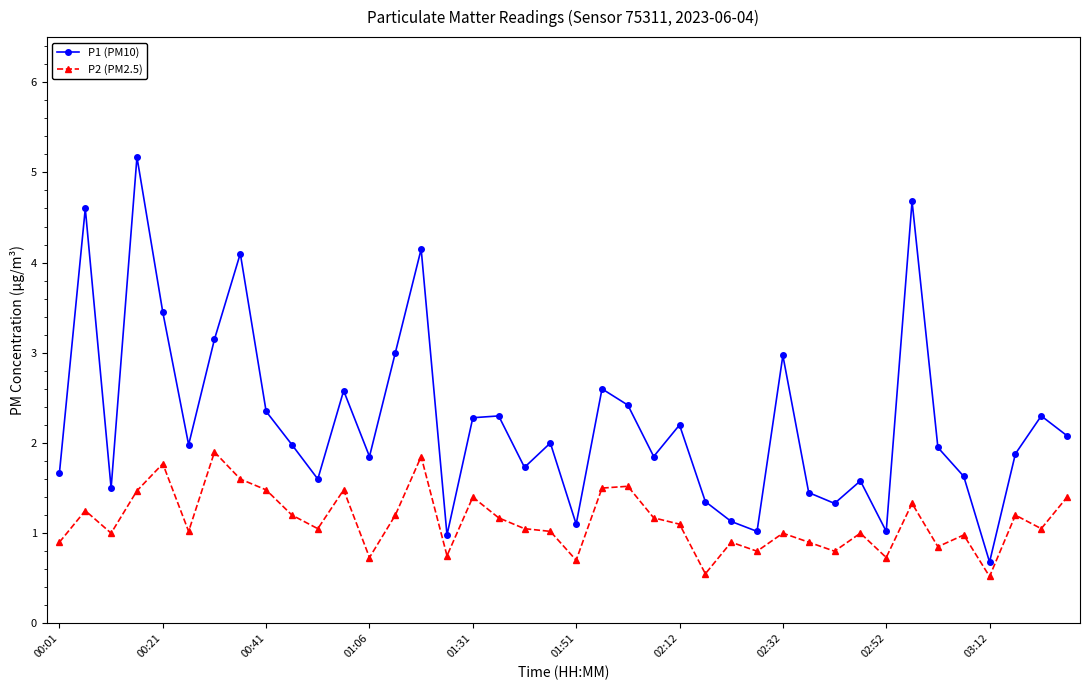

Which series has the largest total across all categories?

P1 (PM10)